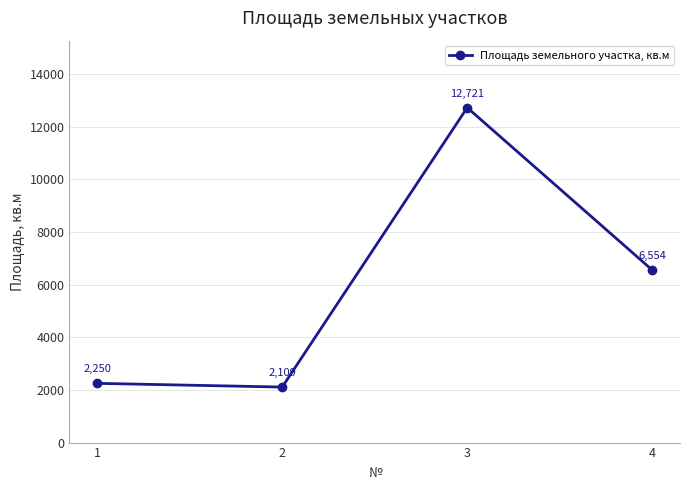

Count the number of categories in the chart.

4